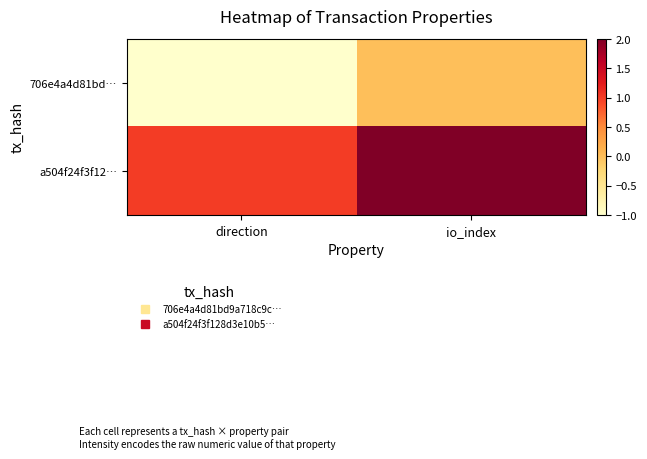

Reading left to right, what are all the values shown in this chart?

706e4a4d81bd…: direction=-1	io_index=0
a504f24f3f12…: direction=1	io_index=2